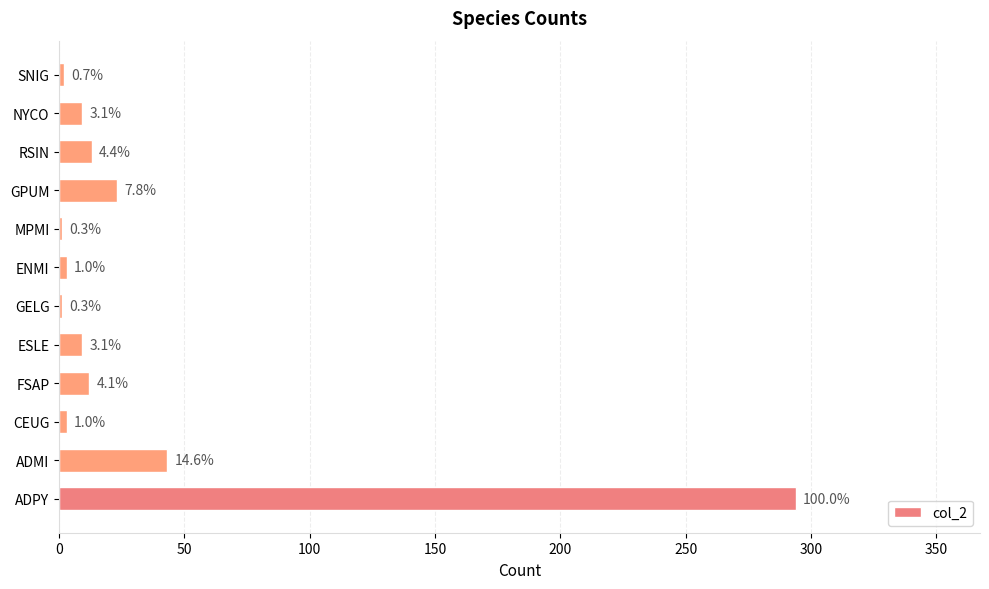

Are the bars horizontal?

Yes